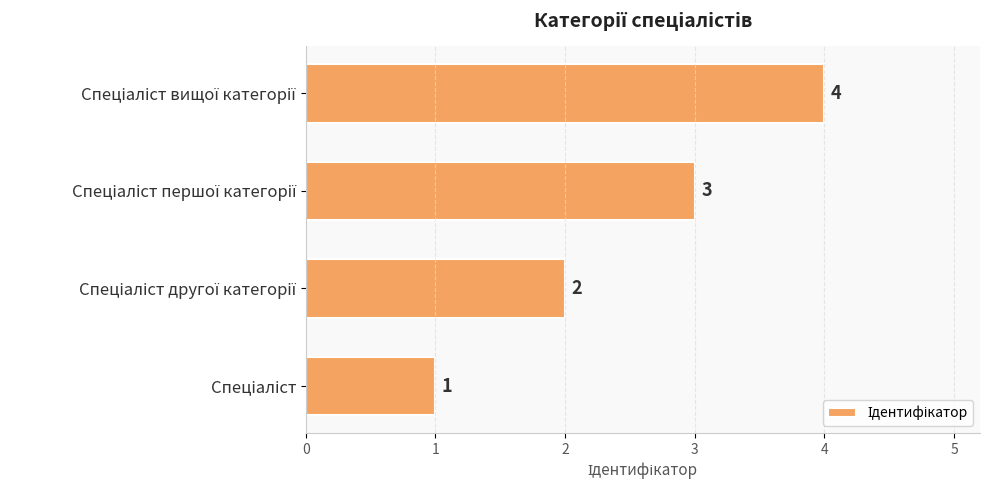

What is the difference between the maximum and minimum values?

3